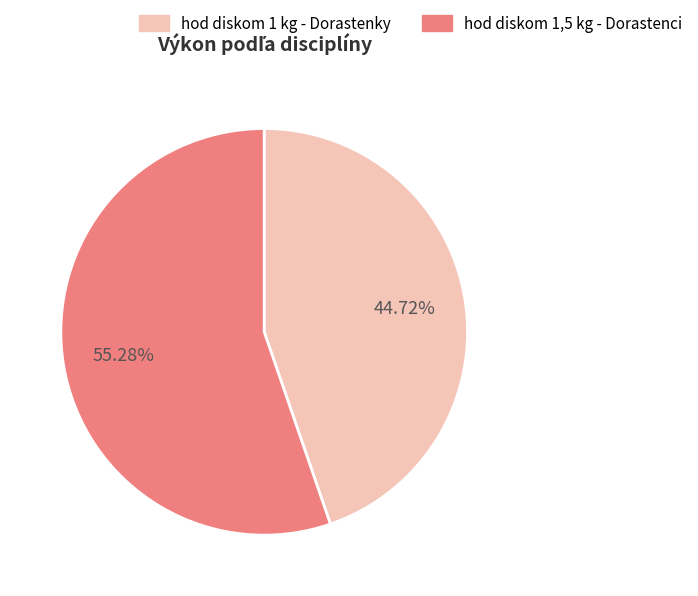

What is the ratio of the value at hod diskom 1 kg - Dorastenky to the value at hod diskom 1,5 kg - Dorastenci?

0.8